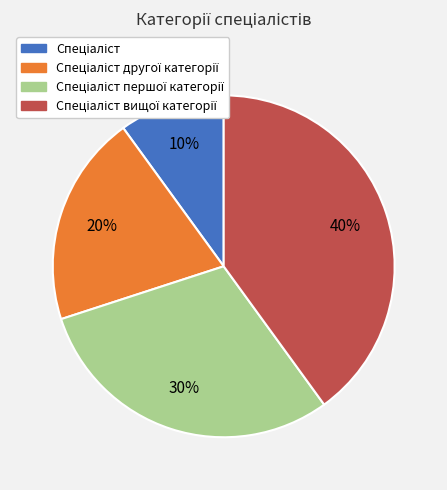

Is there any slice that represents more than half of the pie?

No